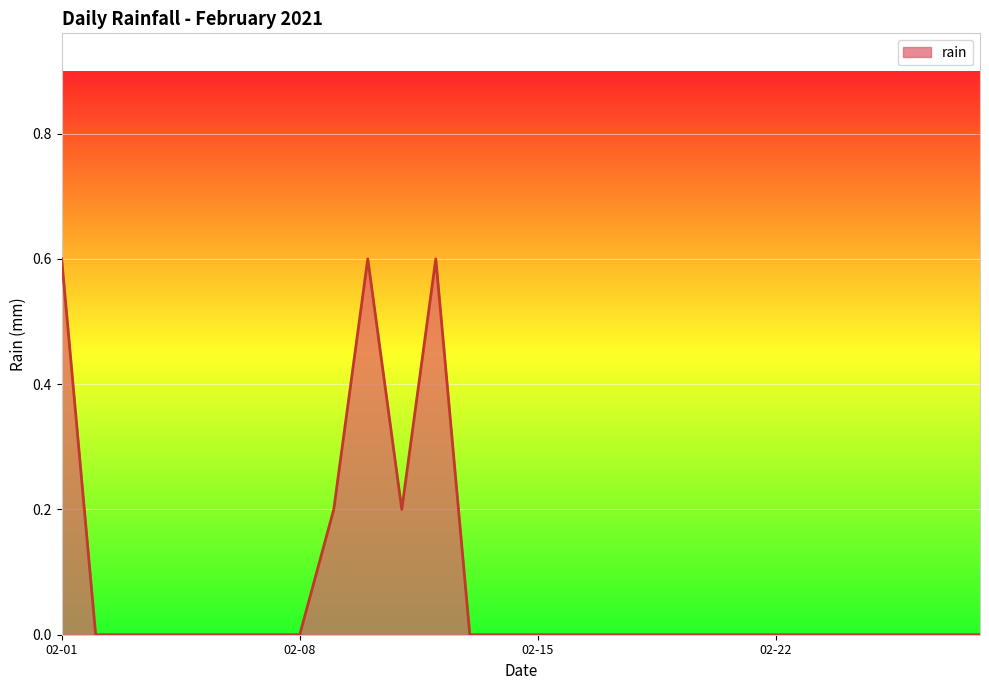

Reading right to left, what are all the values shown in this chart?

0.0	0.0	0.0	0.0	0.0	0.0	0.0	0.0	0.0	0.0	0.0	0.0	0.0	0.0	0.0	0.0	0.6	0.2	0.6	0.2	0.0	0.0	0.0	0.0	0.0	0.0	0.0	0.6